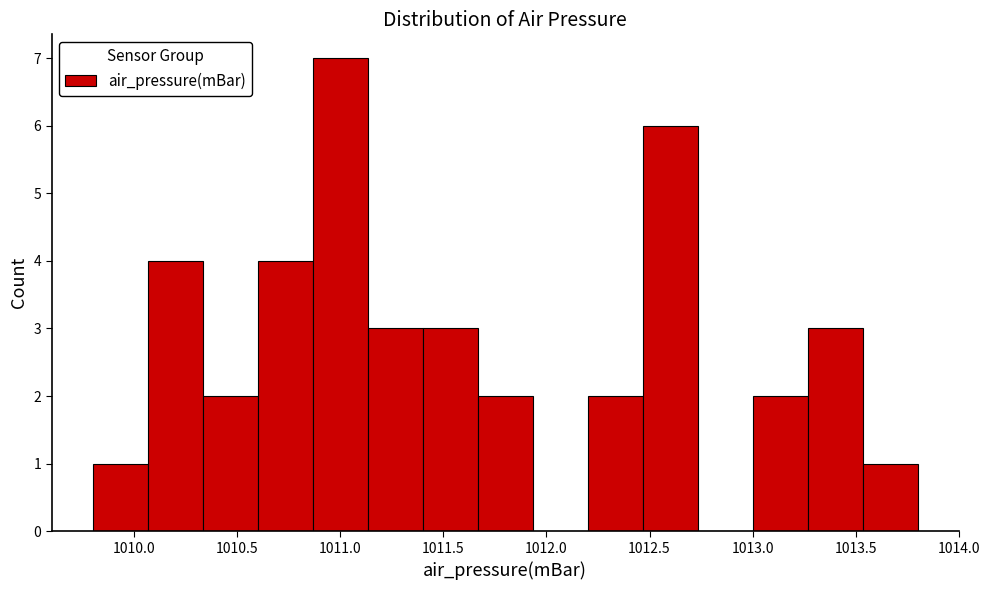

Reading left to right, transcribe this chart: for each bar, give the range it covers on the x-axis and its height. Neither the bar edges nor the heights are printed on the chart, so give them approximately, as read against the axes.

1009.80 to 1010.05: 1
1010.05 to 1010.35: 4
1010.35 to 1010.60: 2
1010.60 to 1010.85: 4
1010.85 to 1011.15: 7
1011.15 to 1011.40: 3
1011.40 to 1011.65: 3
1011.65 to 1011.95: 2
1011.95 to 1012.20: 0
1012.20 to 1012.45: 2
1012.45 to 1012.75: 6
1012.75 to 1013.00: 0
1013.00 to 1013.25: 2
1013.25 to 1013.55: 3
1013.55 to 1013.80: 1